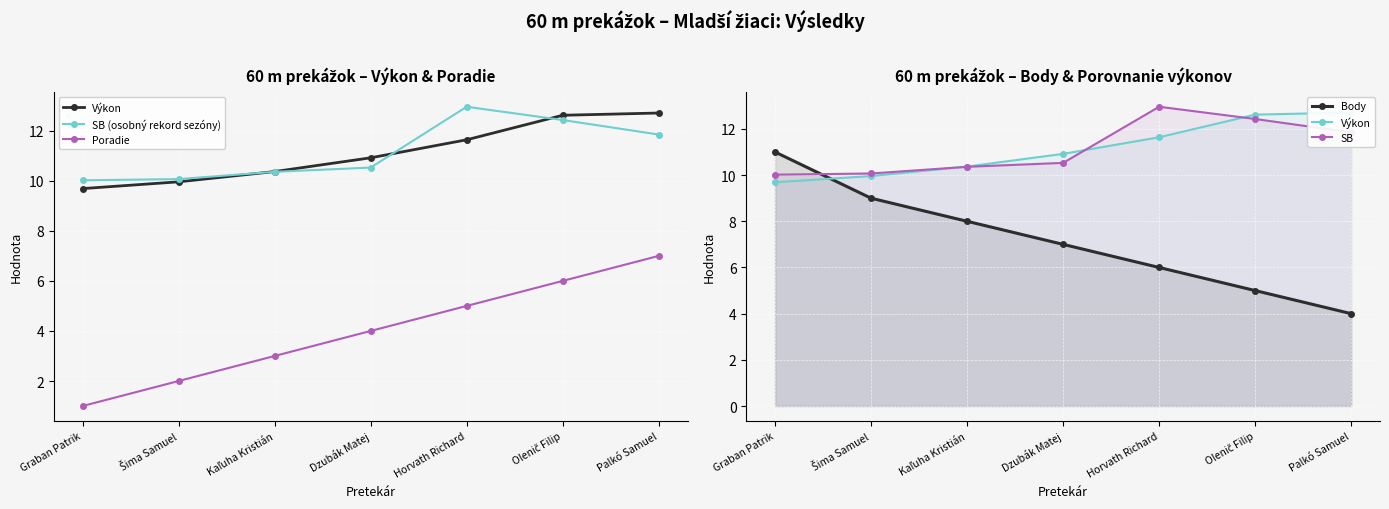

List the labels in order of SB value, largest first.

Horvath Richard, Olenič Filip, Palkó Samuel, Dzubák Matej, Kaľuha Kristián, Šima Samuel, Graban Patrik